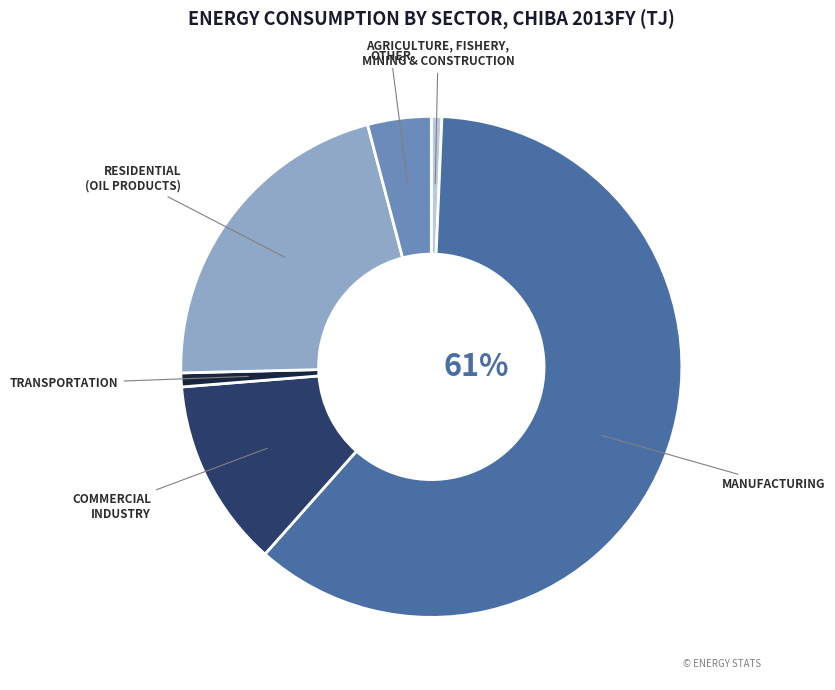

To the nearest percent, what is the average slice percentage?

17%